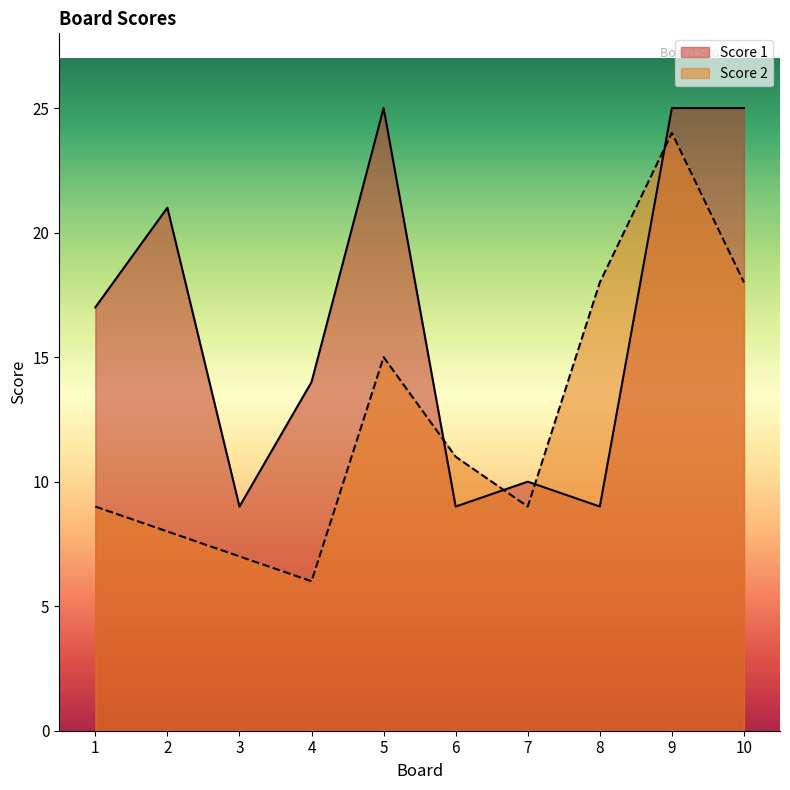

Reading left to right, extract all data points from this chart.

Score 2: 9	8	7	6	15	11	9	18	24	18
Score 1: 17	21	9	14	25	9	10	9	25	25